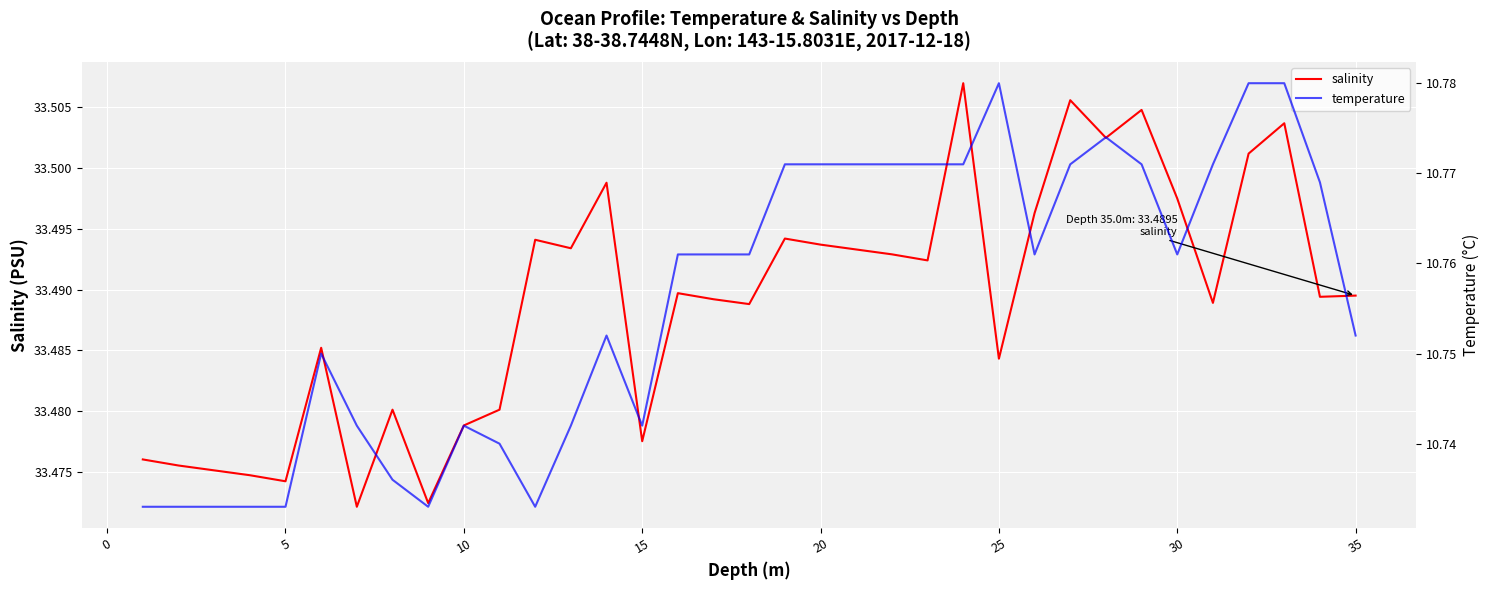

What is the maximum value shown in the chart?

33.5